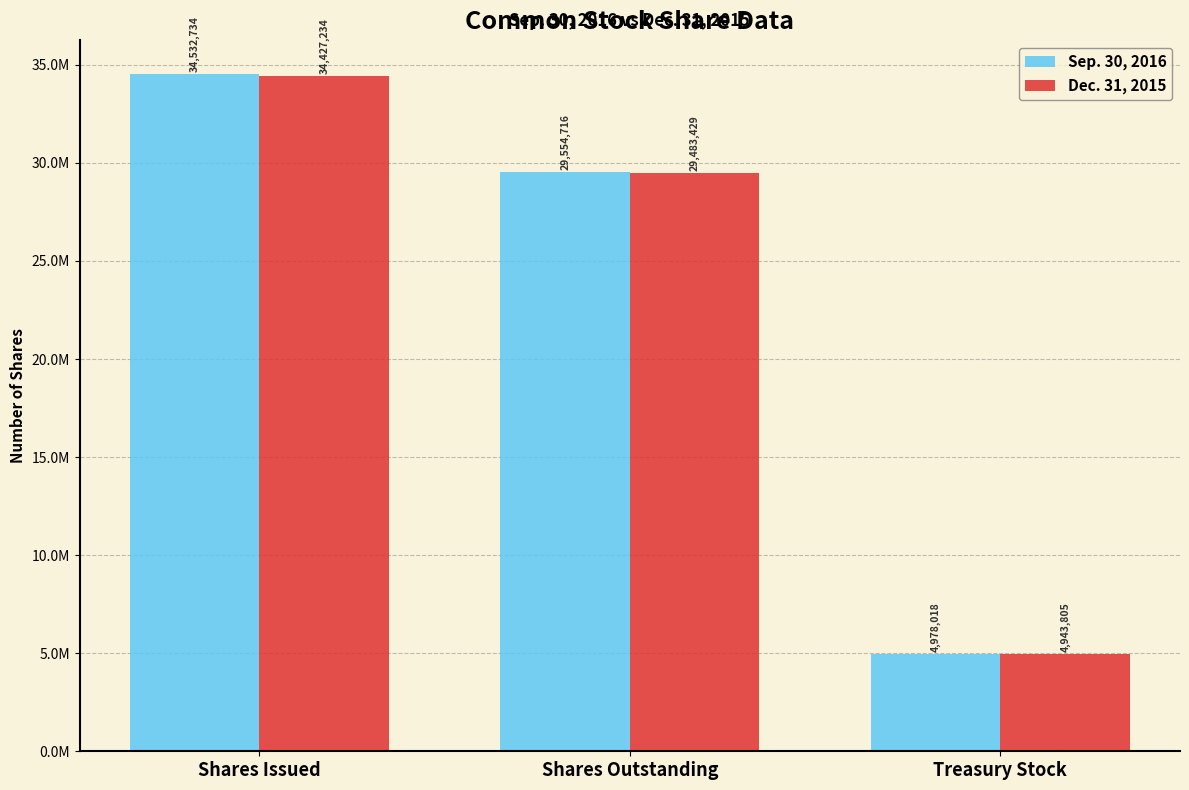

At which label does Dec. 31, 2015 first exceed 29483429?

Shares Issued